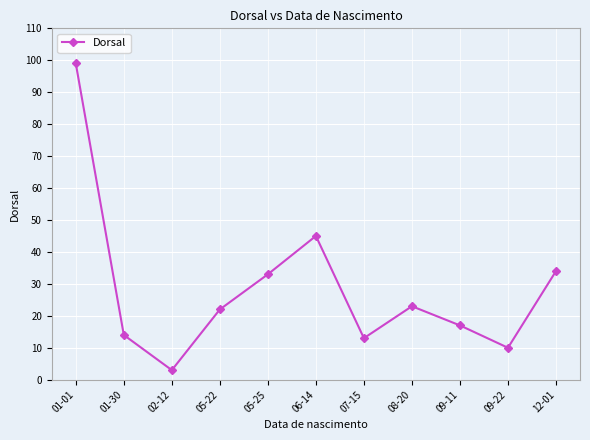

How many lines are shown in the chart?

1